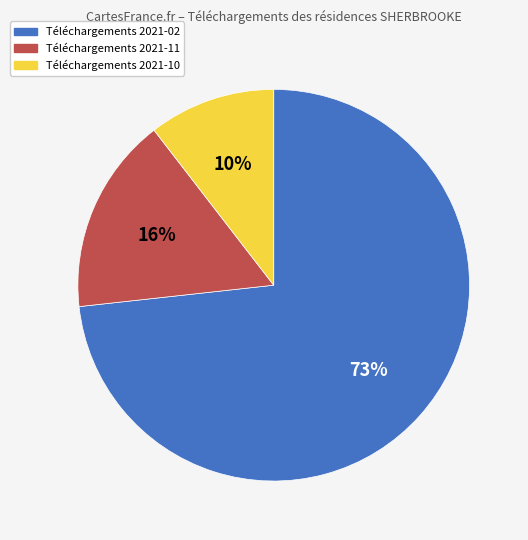

Is there a majority slice in this chart?

Yes